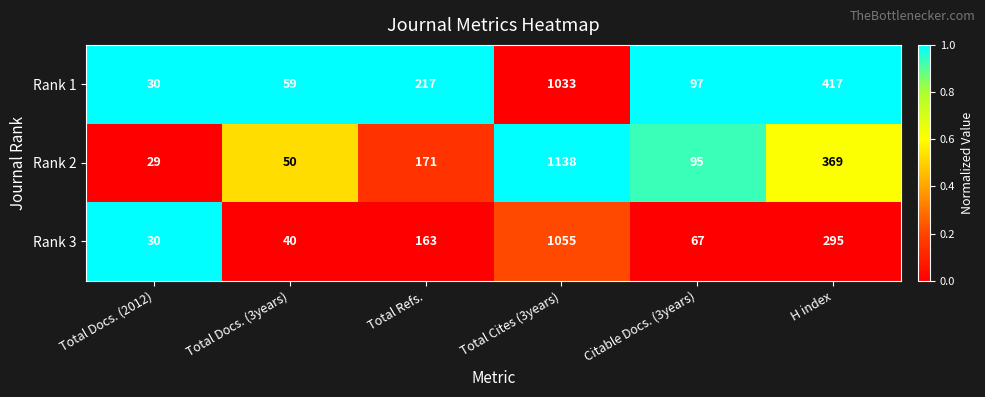

Rank the series by their maximum value, from lowest to highest.

Rank 1, Rank 3, Rank 2